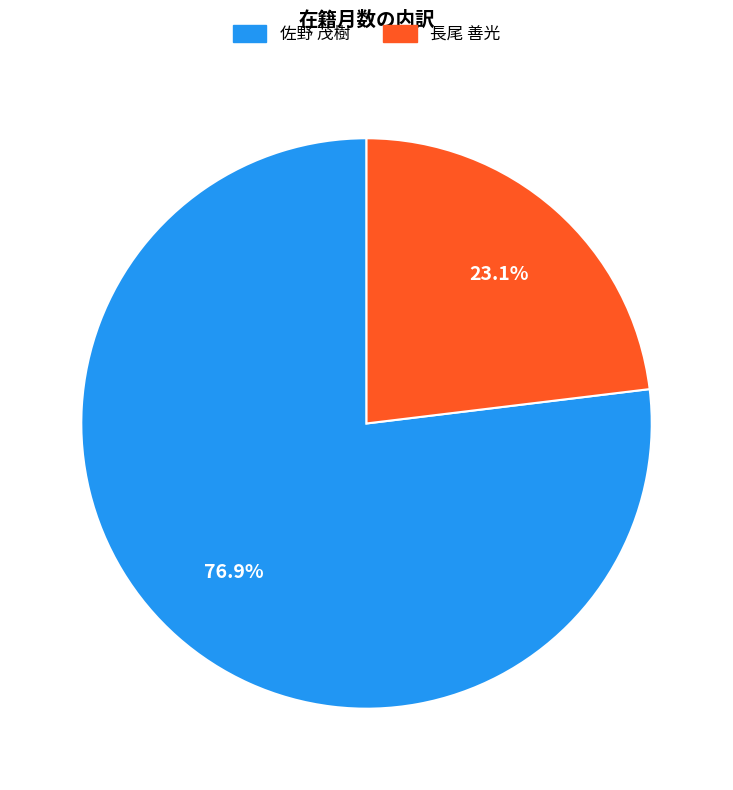

Is it true that 長尾 善光 is 23% of the pie?

True